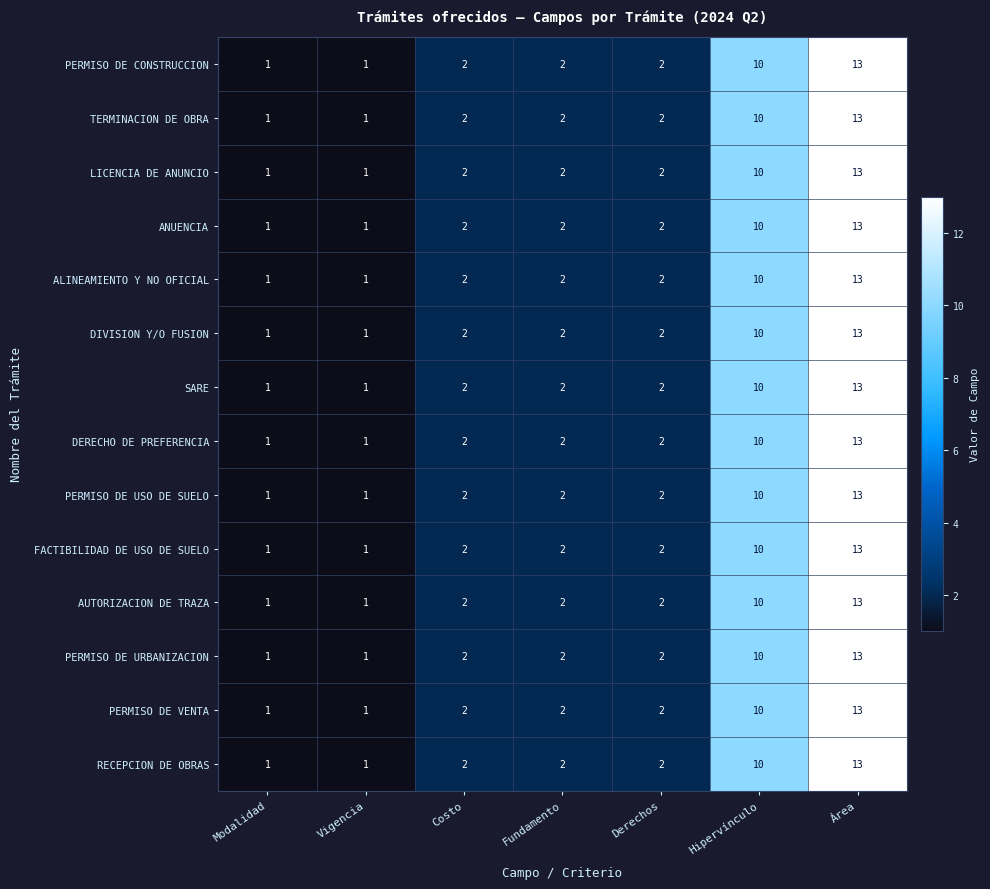

What is the total value across all series at Vigencia?

14